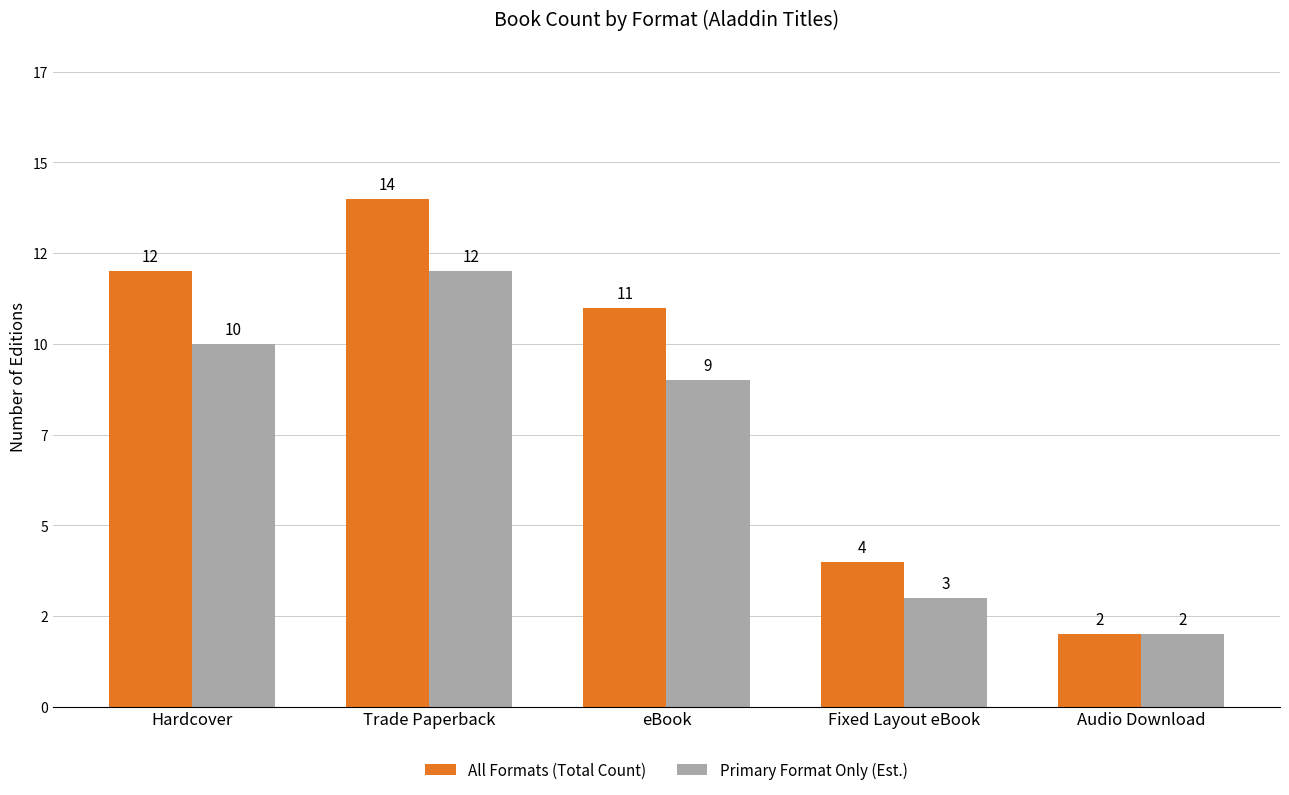

What is the smallest value displayed?

2